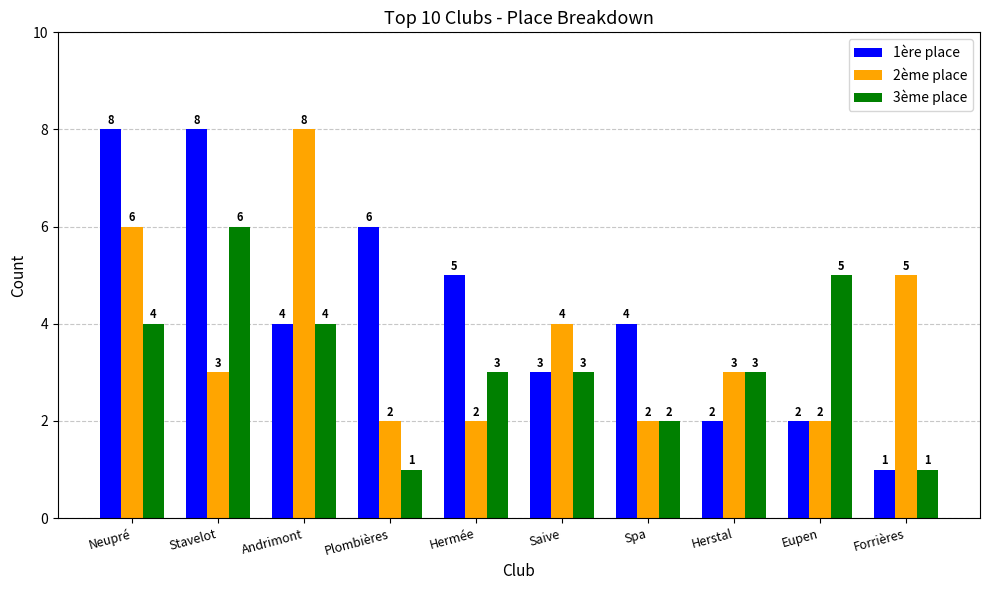

What is the total value across all series at Hermée?

10